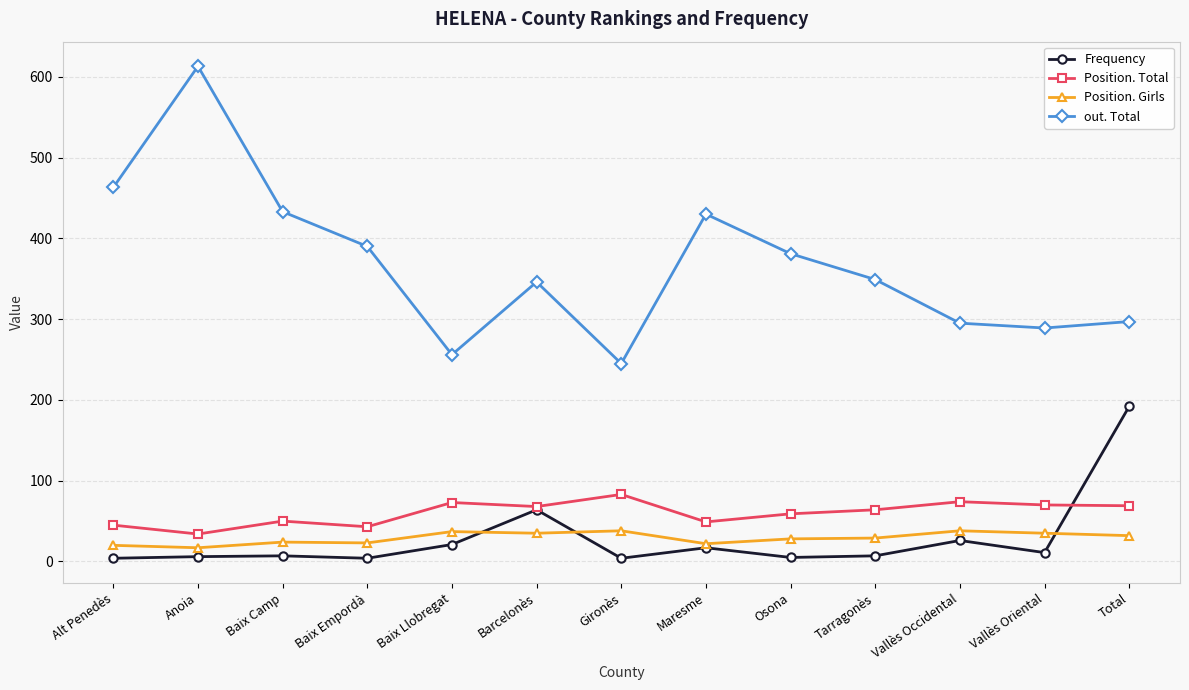

What is the value of the Position. Girls point at the 6th from the left?

35